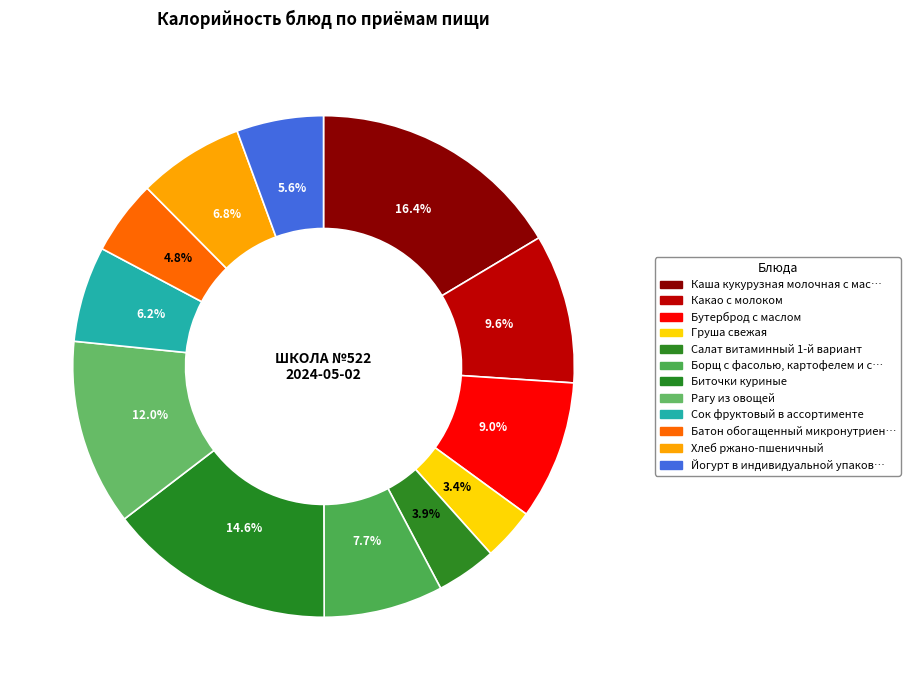

What percentage is the Сок фруктовый в ассортименте slice, to the nearest percent?

6%